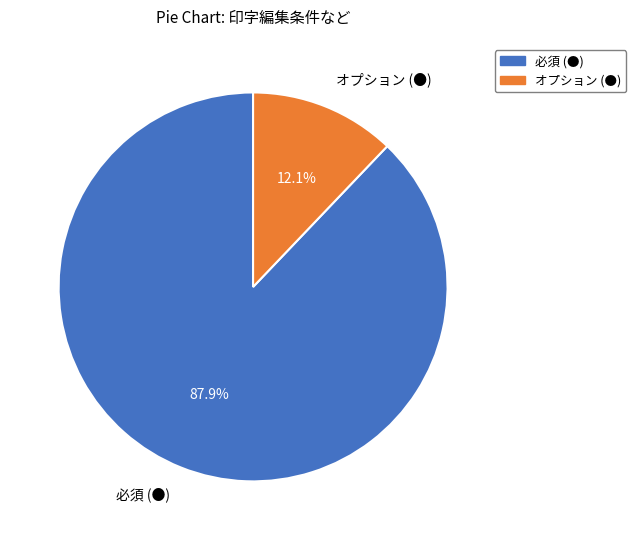

How many slices are in this pie chart?

2